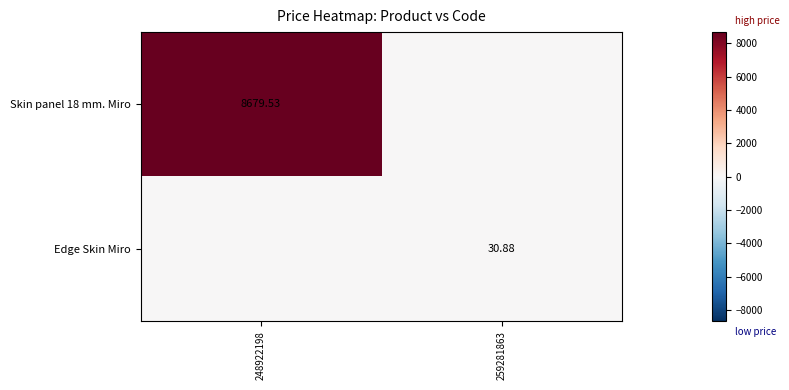

At how many categories does at least one series exceed 938?

1